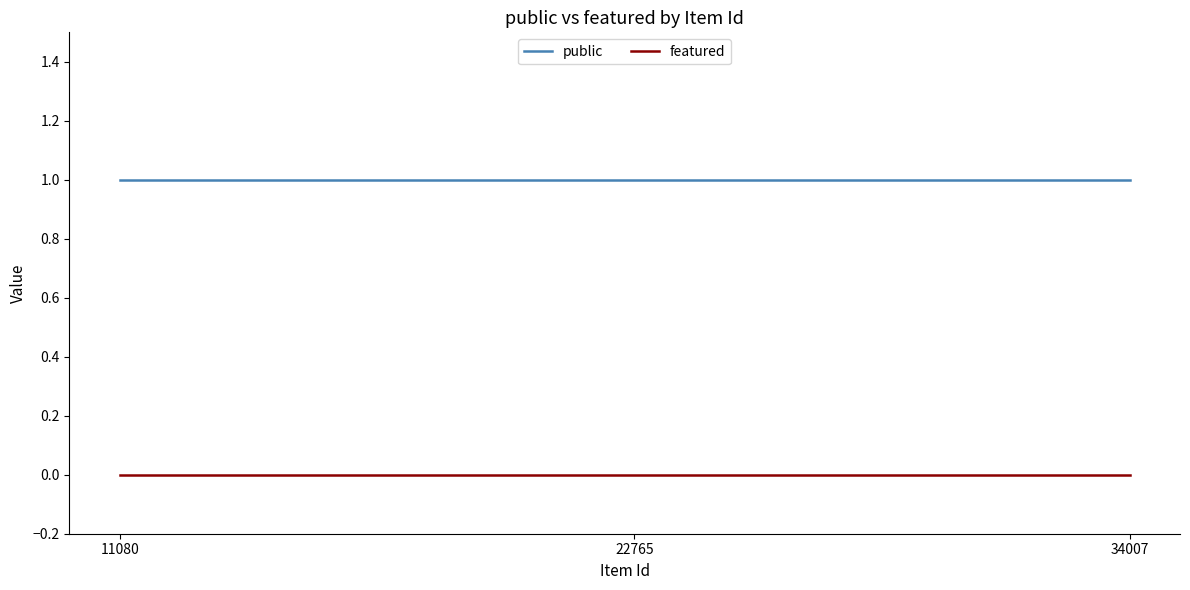

Rank the categories by public value from lowest to highest.

34007, 22765, 11080